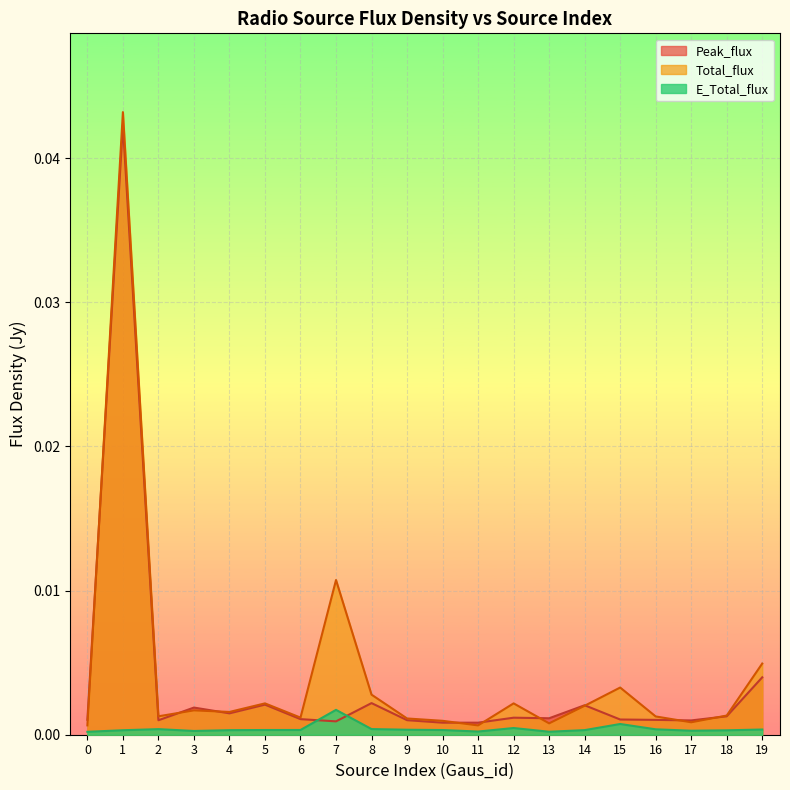

At how many categories does at least one series exceed 0?

20